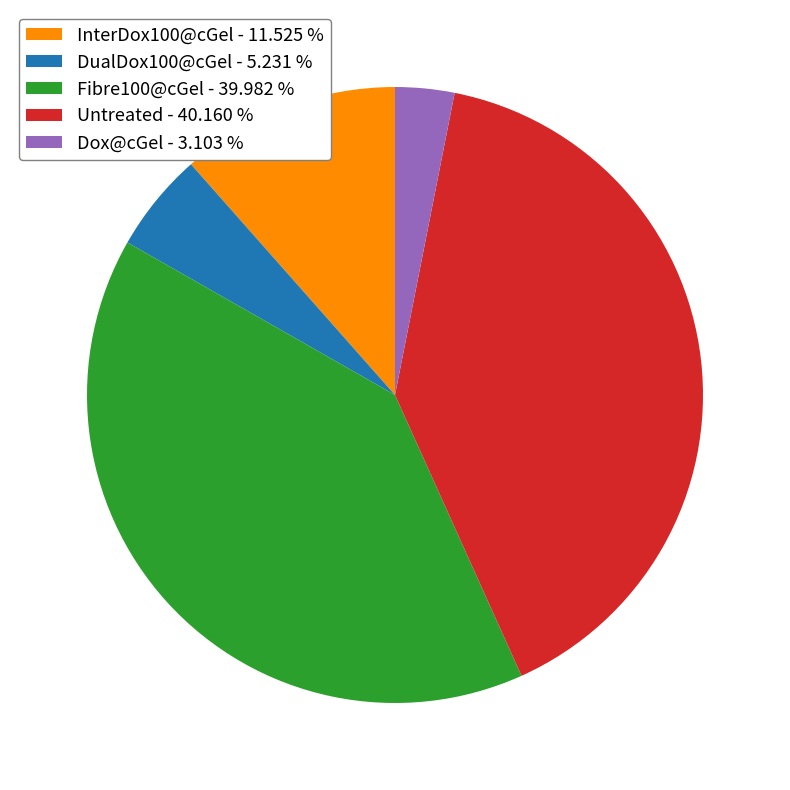

Which category has the smallest portion of the pie?

Dox@cGel